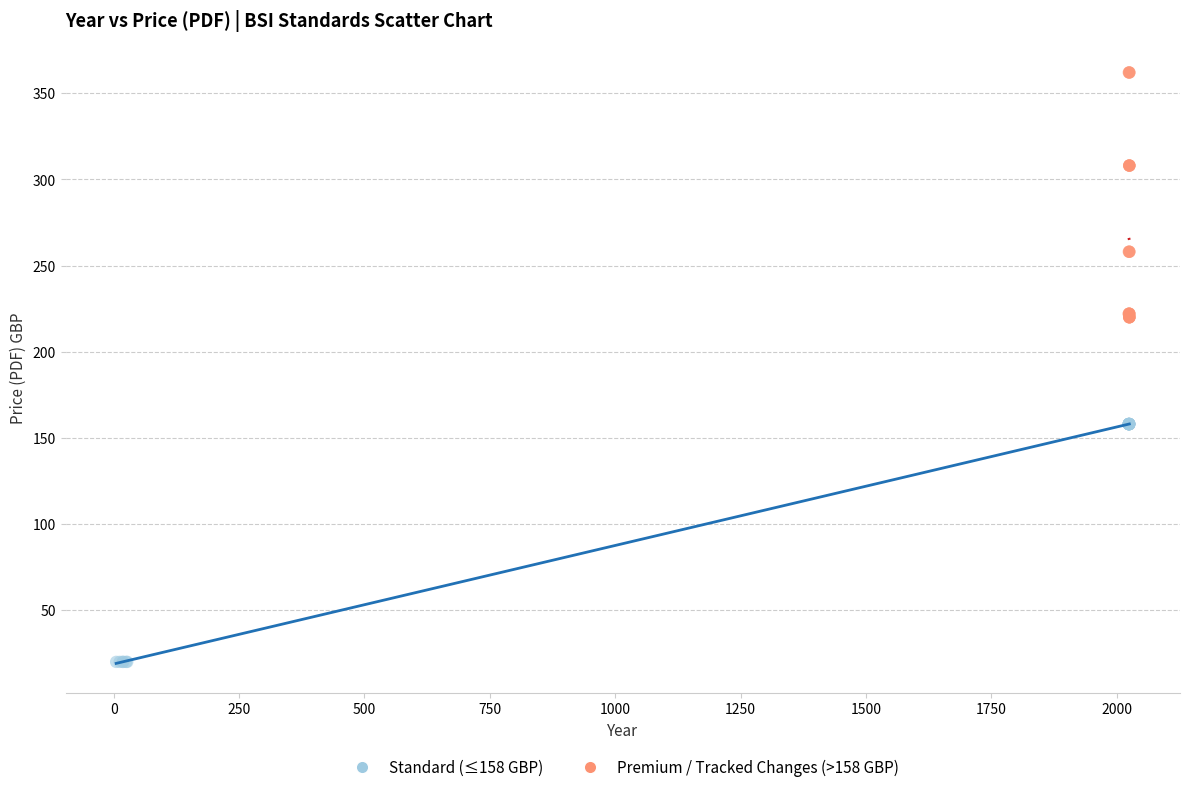

Which series reaches the maximum Y coordinate?

Premium / Tracked Changes (>158 GBP)